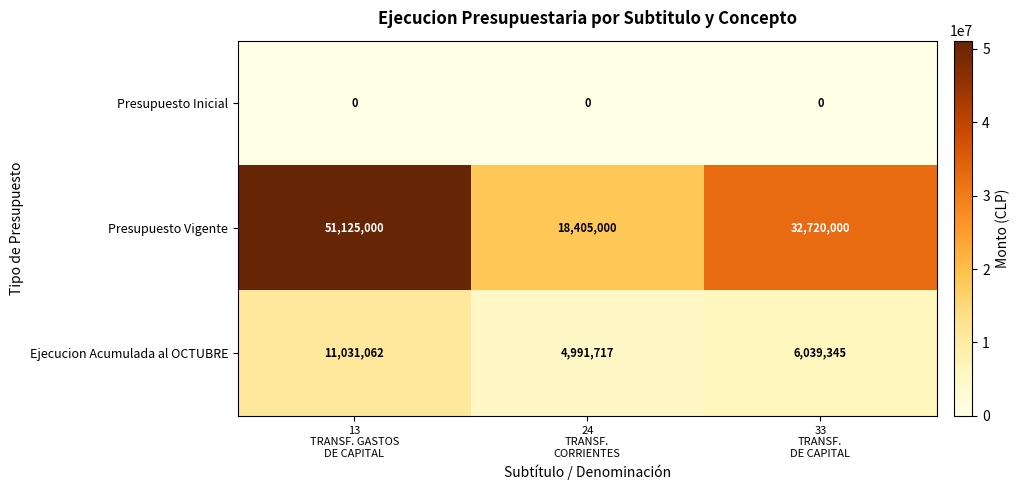

Rank the series by their average value, from highest to lowest.

Presupuesto Vigente, Ejecucion Acumulada al OCTUBRE, Presupuesto Inicial